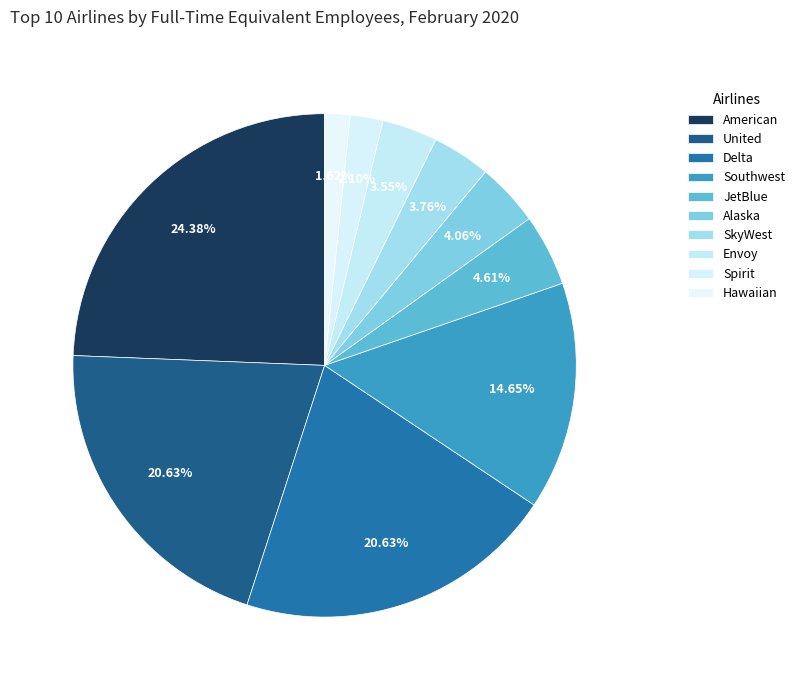

How many segments does this pie chart have?

10